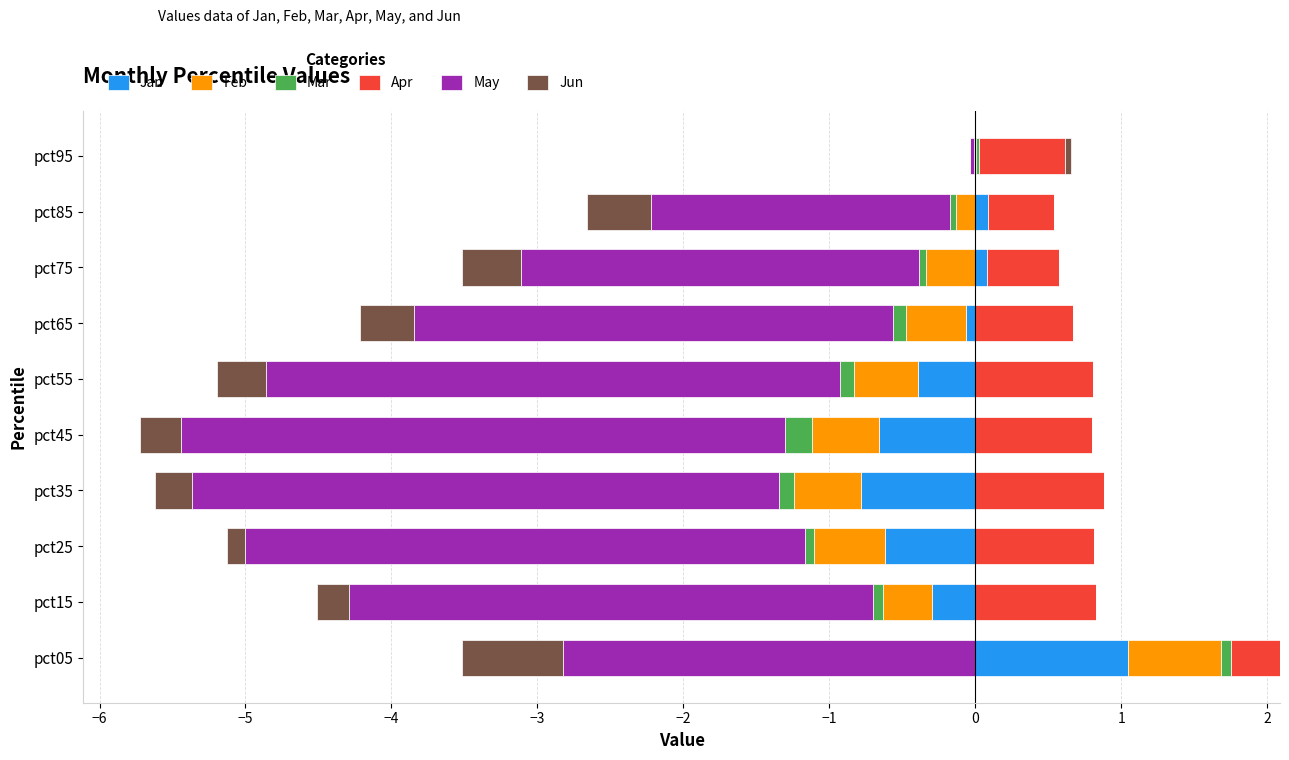

Is it true that Feb equals 0.0 at pct25?

True